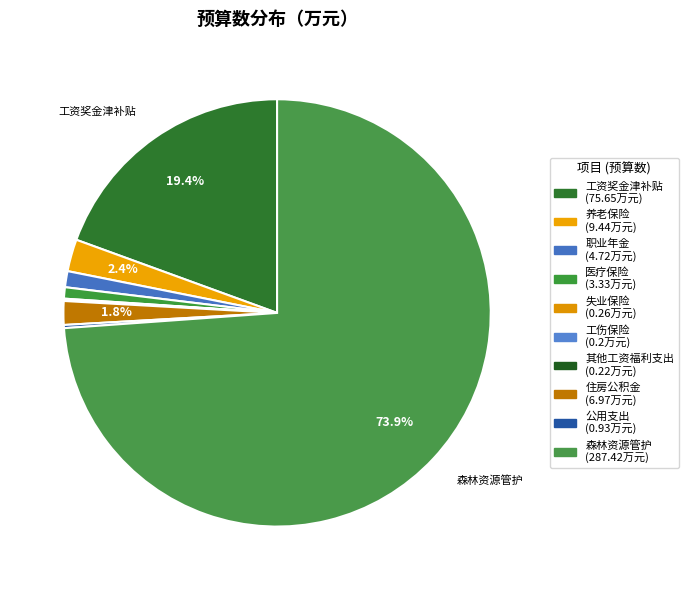

Count the number of slices in the pie.

10